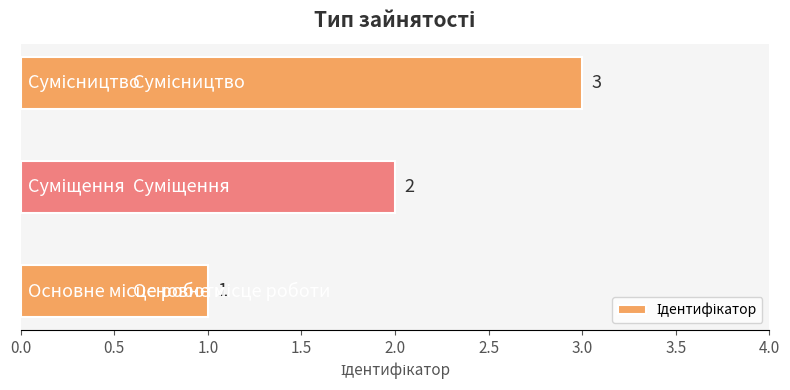

How many values are between 1 and 3?

3